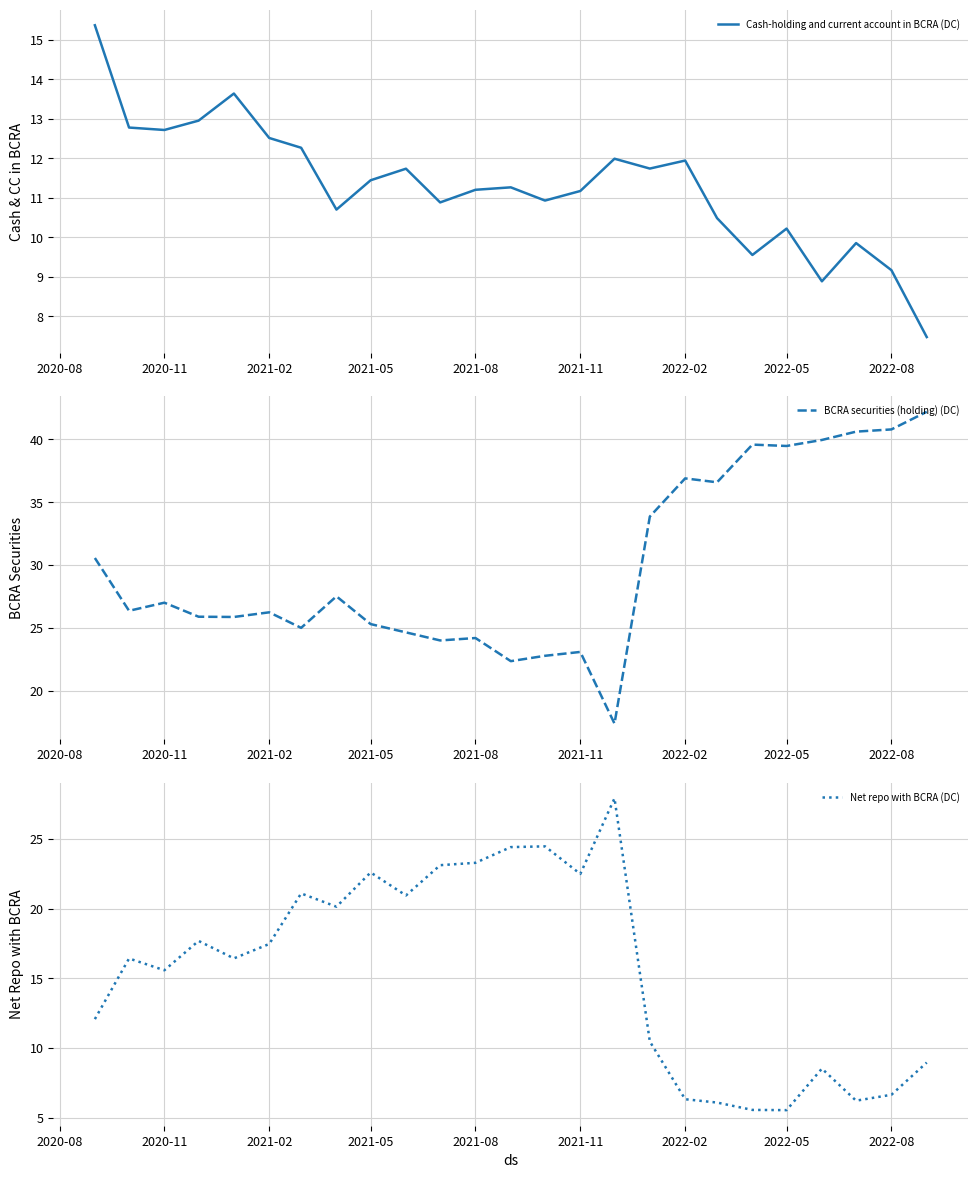

How many lines are shown in the chart?

3